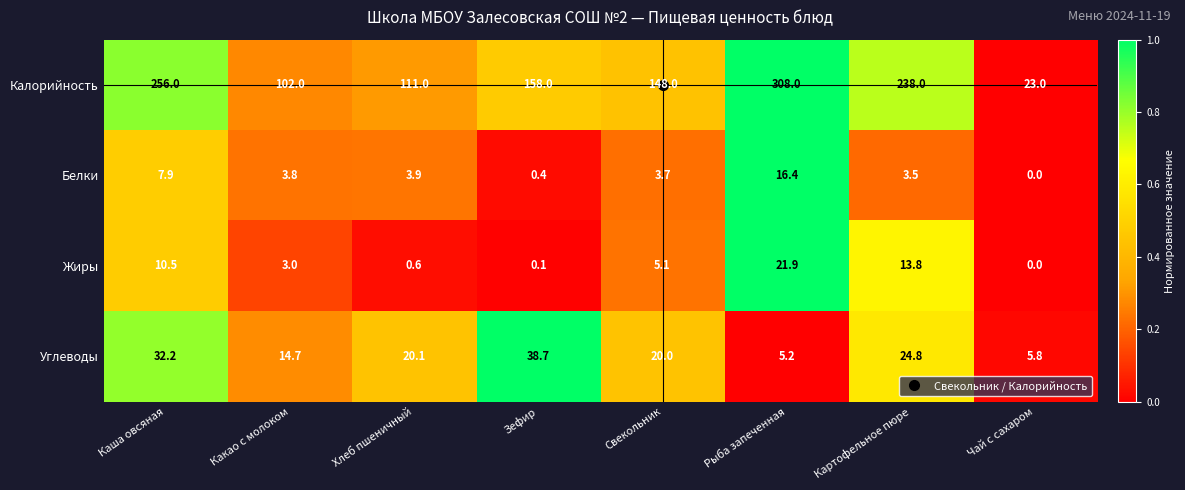

At which category is the sum across all series the highest?

Рыба запеченная